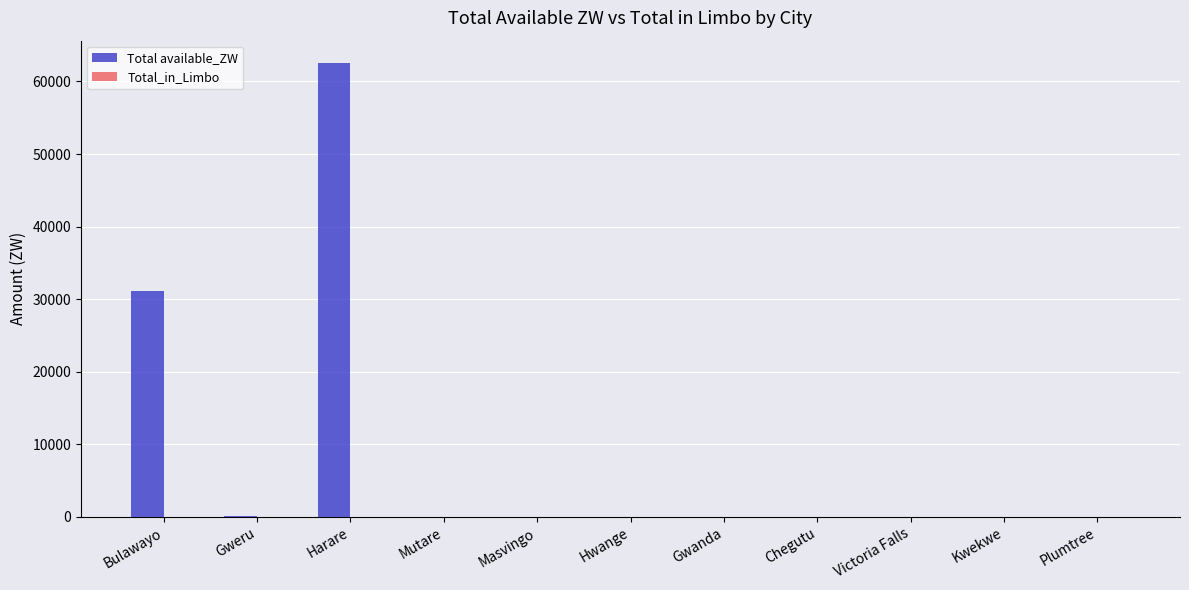

True or false: the data shows 0.0 at Hwange.

True